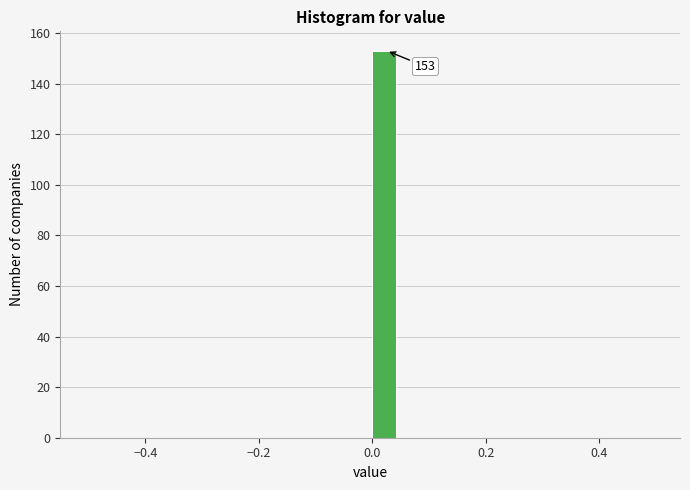

Around what value on the x-axis is the tallest bar? Give the approximate position of its centre, as read against the axis.

0.02